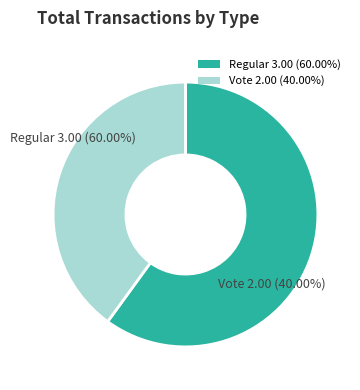

Rank the categories by value from highest to lowest.

Regular, Vote